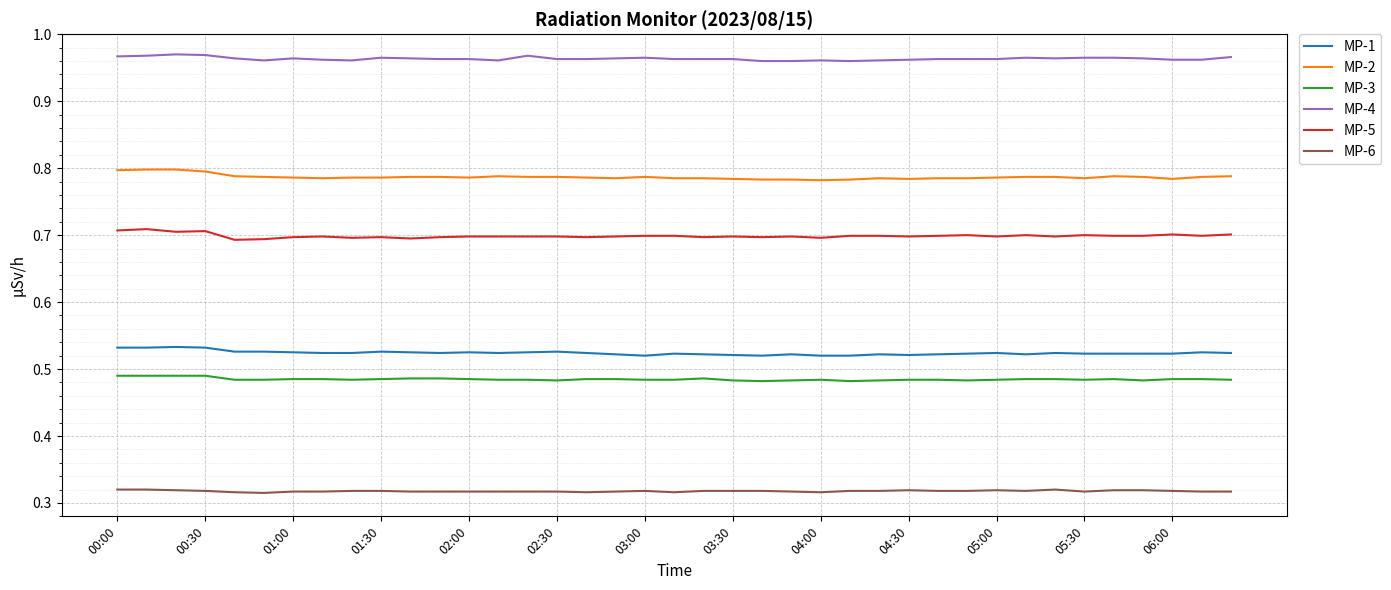

Which series has the largest total across all categories?

MP-4